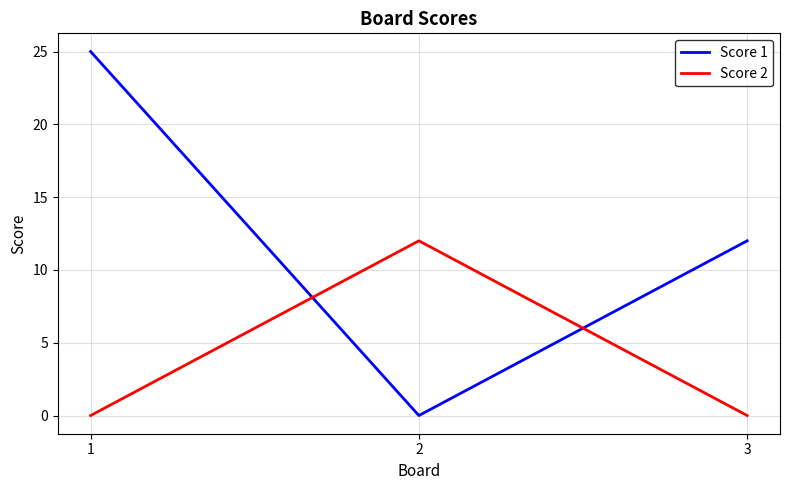

What is the highest value of the Score 1 series?

25